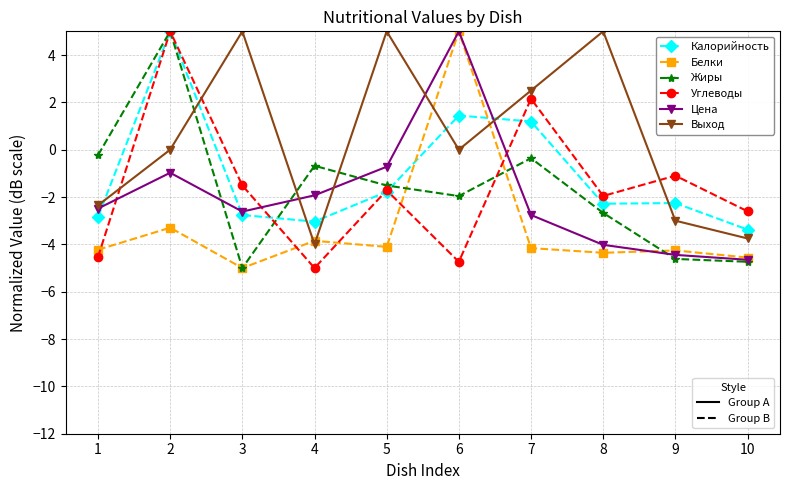

What is the total value across all series at 6?

4.7